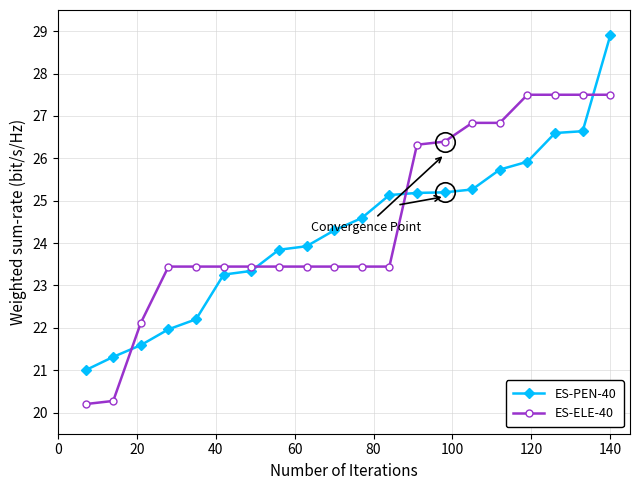

What are all the series names shown in the legend?

ES-PEN-40, ES-ELE-40